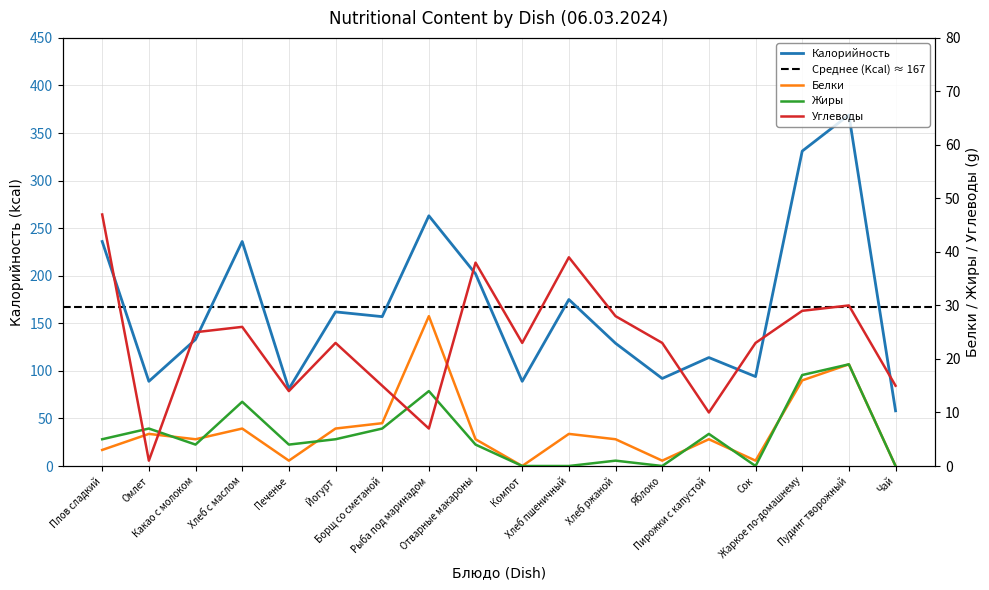

The Калорийность series shows 160 at Омлет. True or false?

False